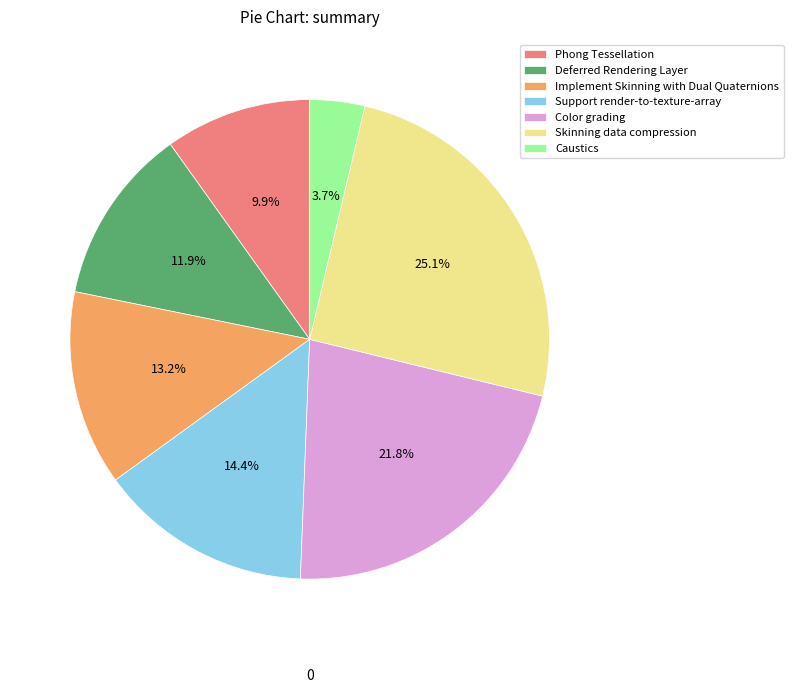

True or false: Skinning data compression accounts for 38% of the total.

False